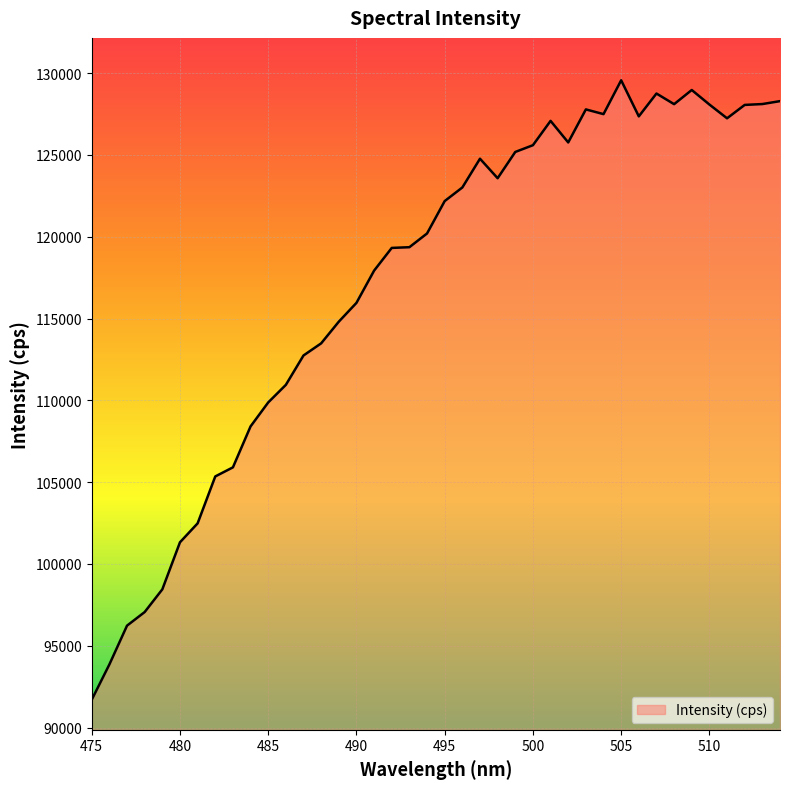

Count the number of data series in this chart.

1